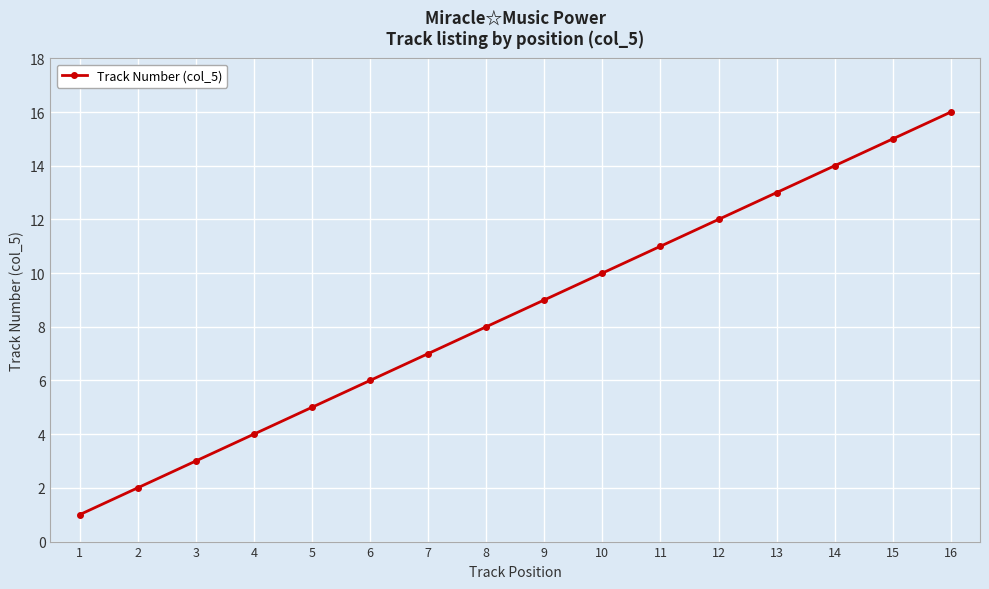

Where is the data nearest to the value 8?

8